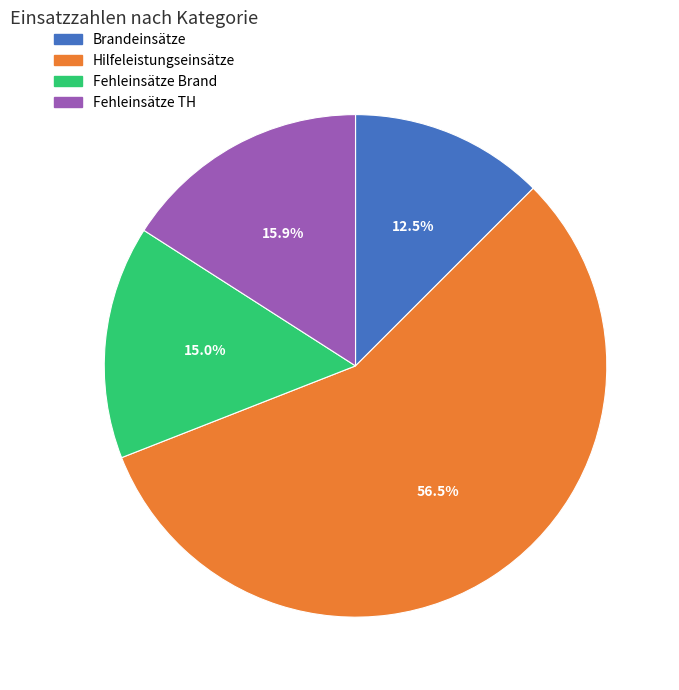

How much of the chart is everything except Fehleinsätze Brand?

85.0%